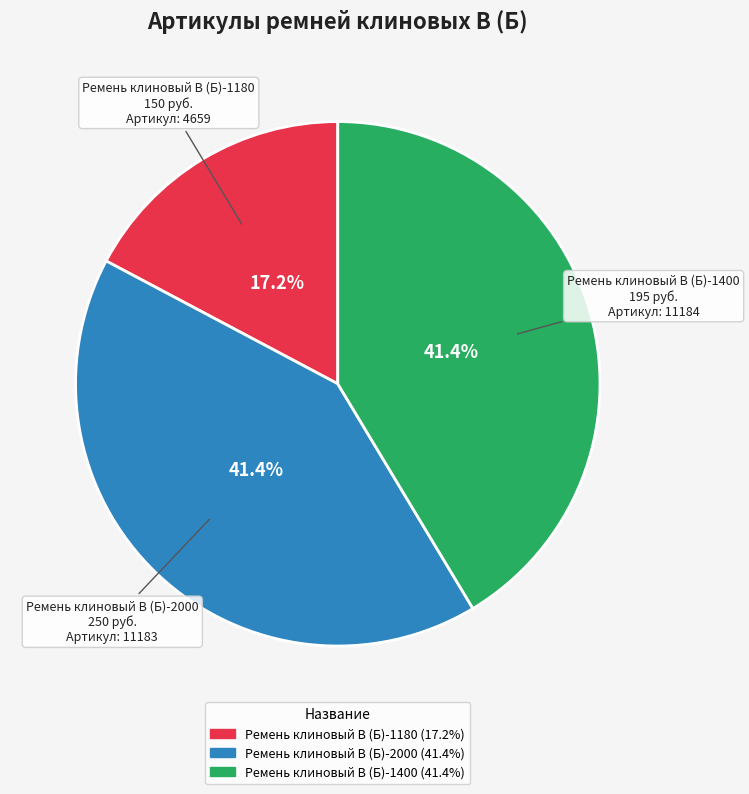

Is it true that Ремень клиновый В (Б)-2000 is 41% of the pie?

True